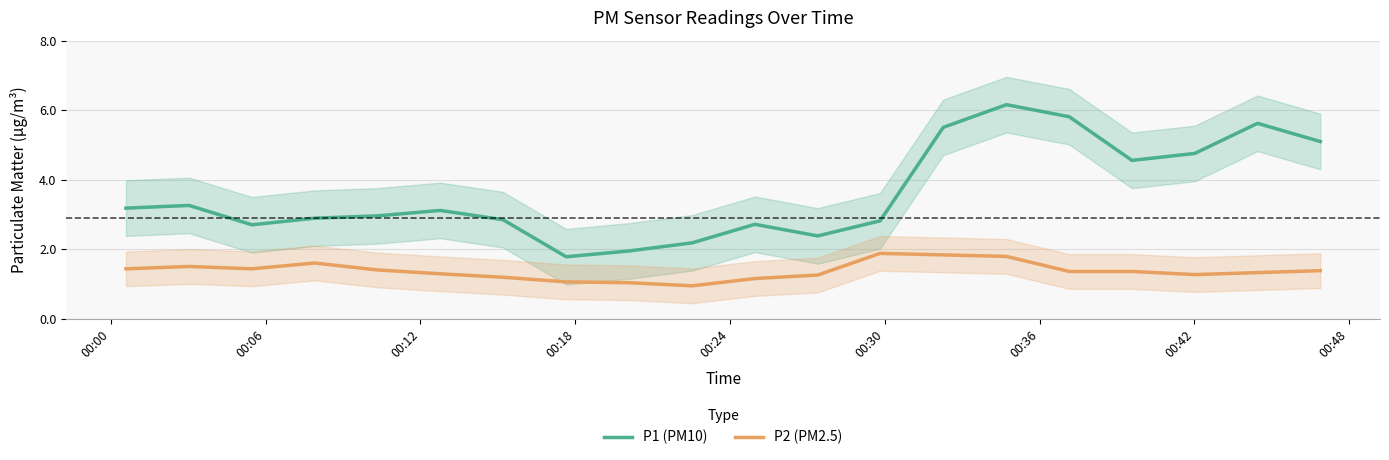

What is the lowest value of the P1 (PM10) series?

1.8